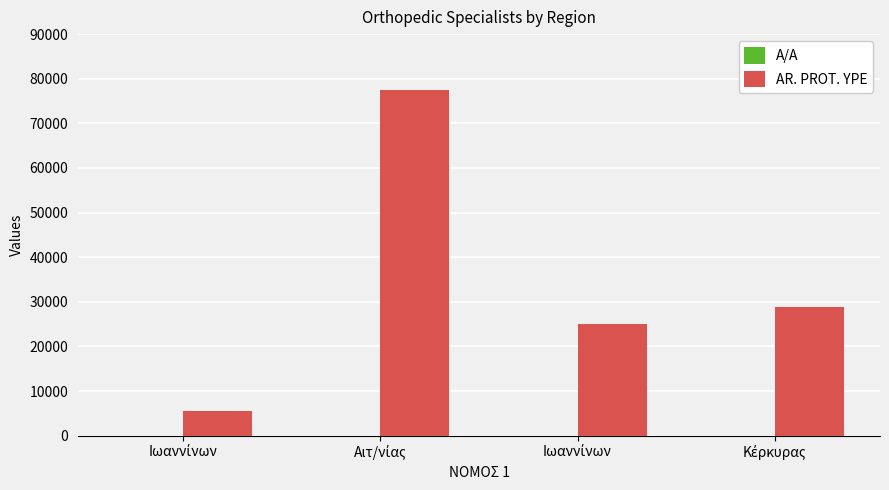

What is the label of the 1st bar from the left?

Ιωαννίνων